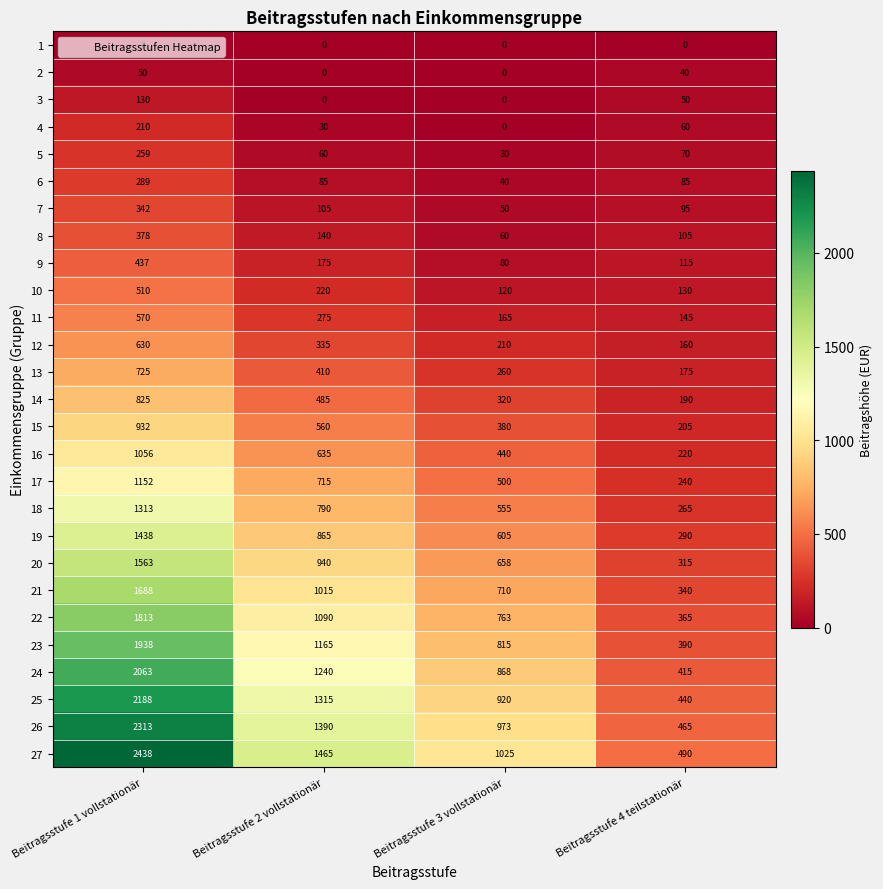

Which series has the widest spread of values?

27